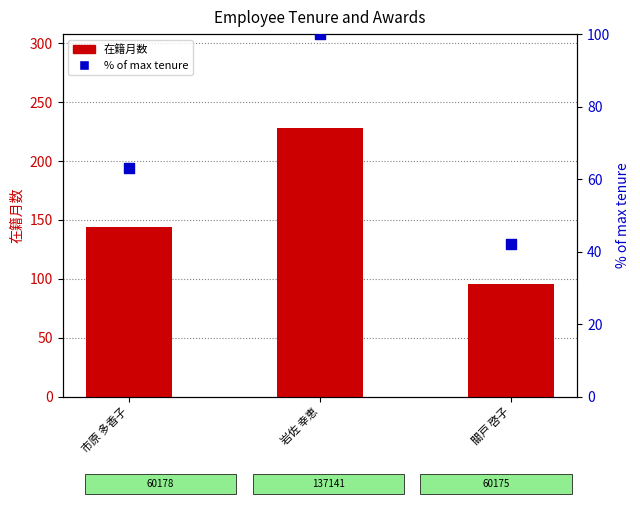

What are all the series names shown in the legend?

在籍月数 (months), % of max tenure